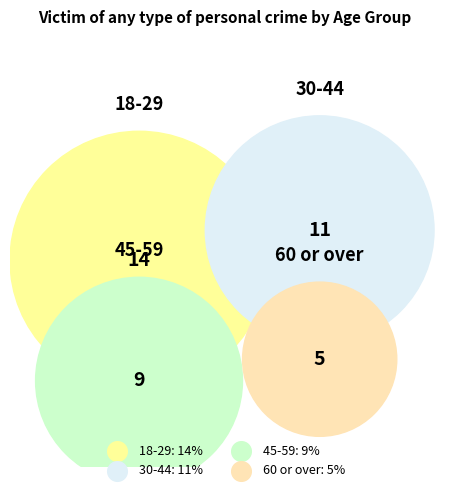

What is the ratio of the value at 30-44 to the value at 60 or over?

2.2